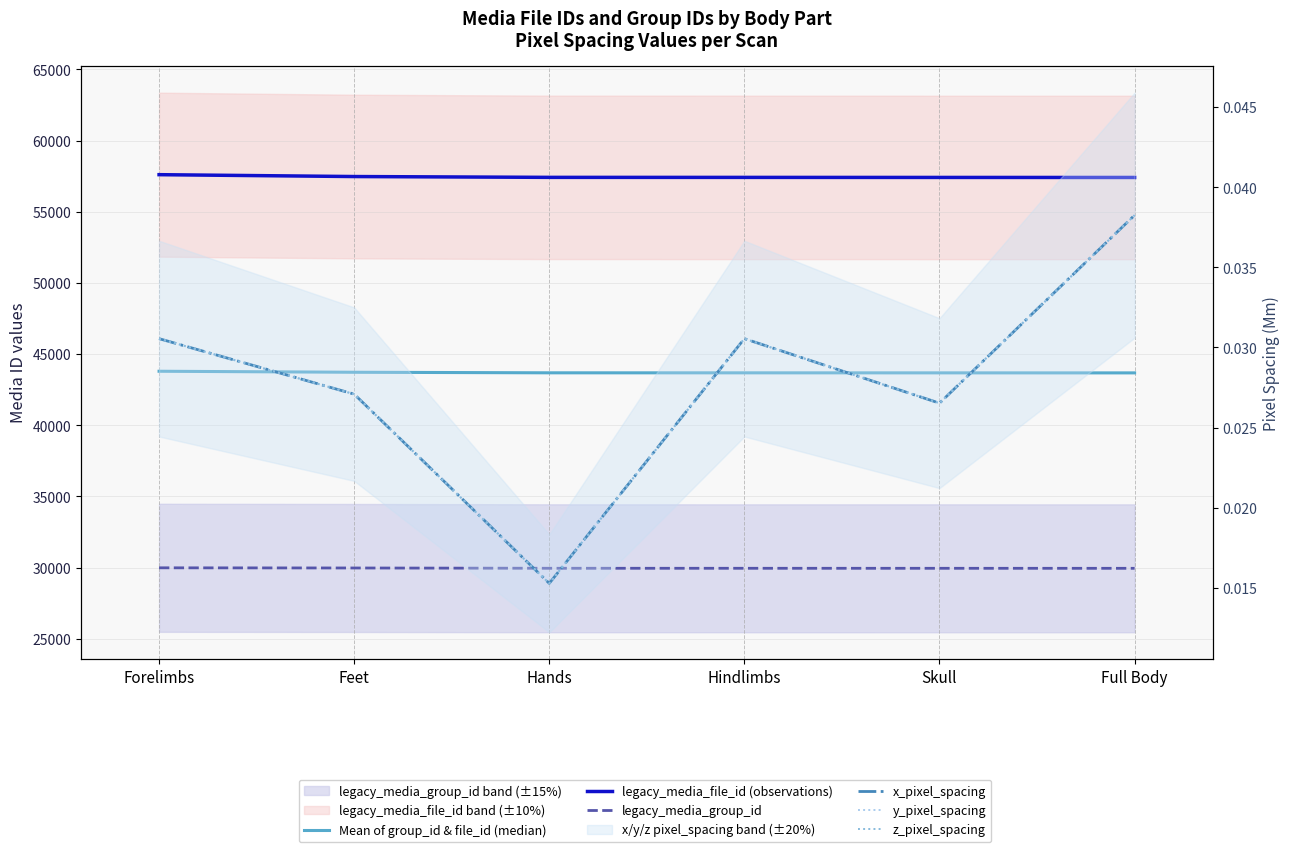

True or false: x_pixel_spacing and legacy_media_group_id intersect in this chart.

False